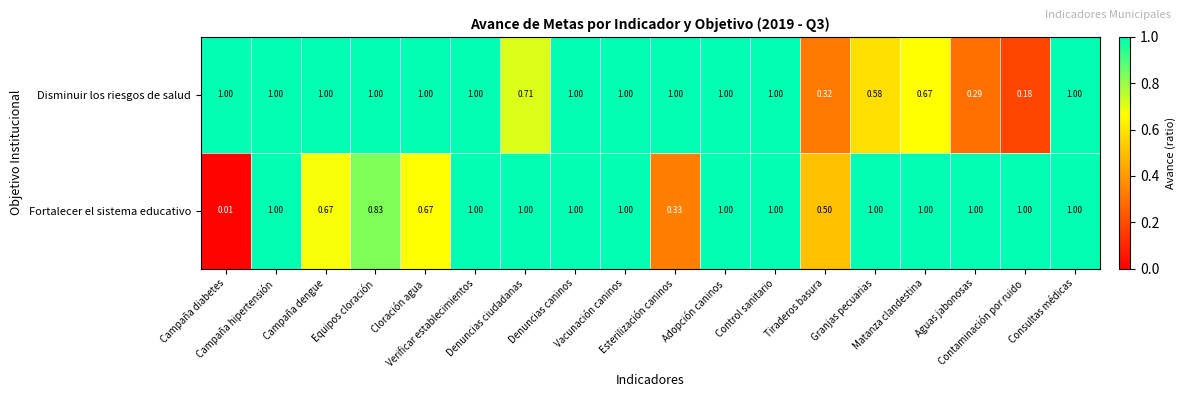

Rank the series by their average value, from lowest to highest.

Disminuir los riesgos de salud, Fortalecer el sistema educativo